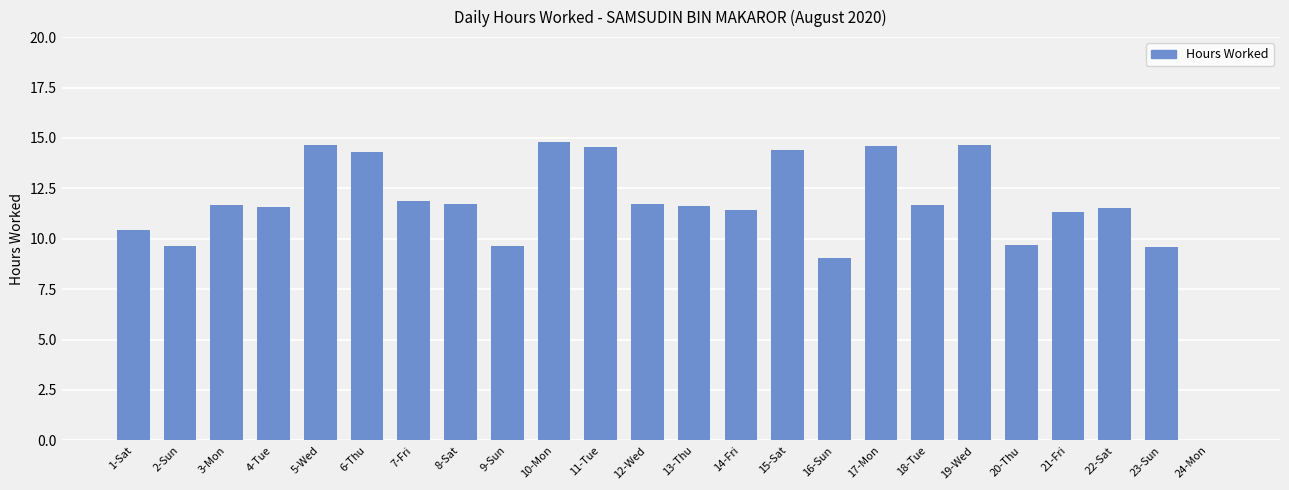

Where does the data first go above 11?

3-Mon